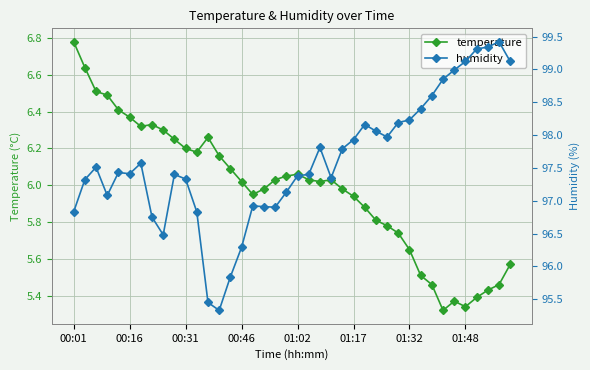

What is the difference between the humidity values at 14 and 15?

0.5